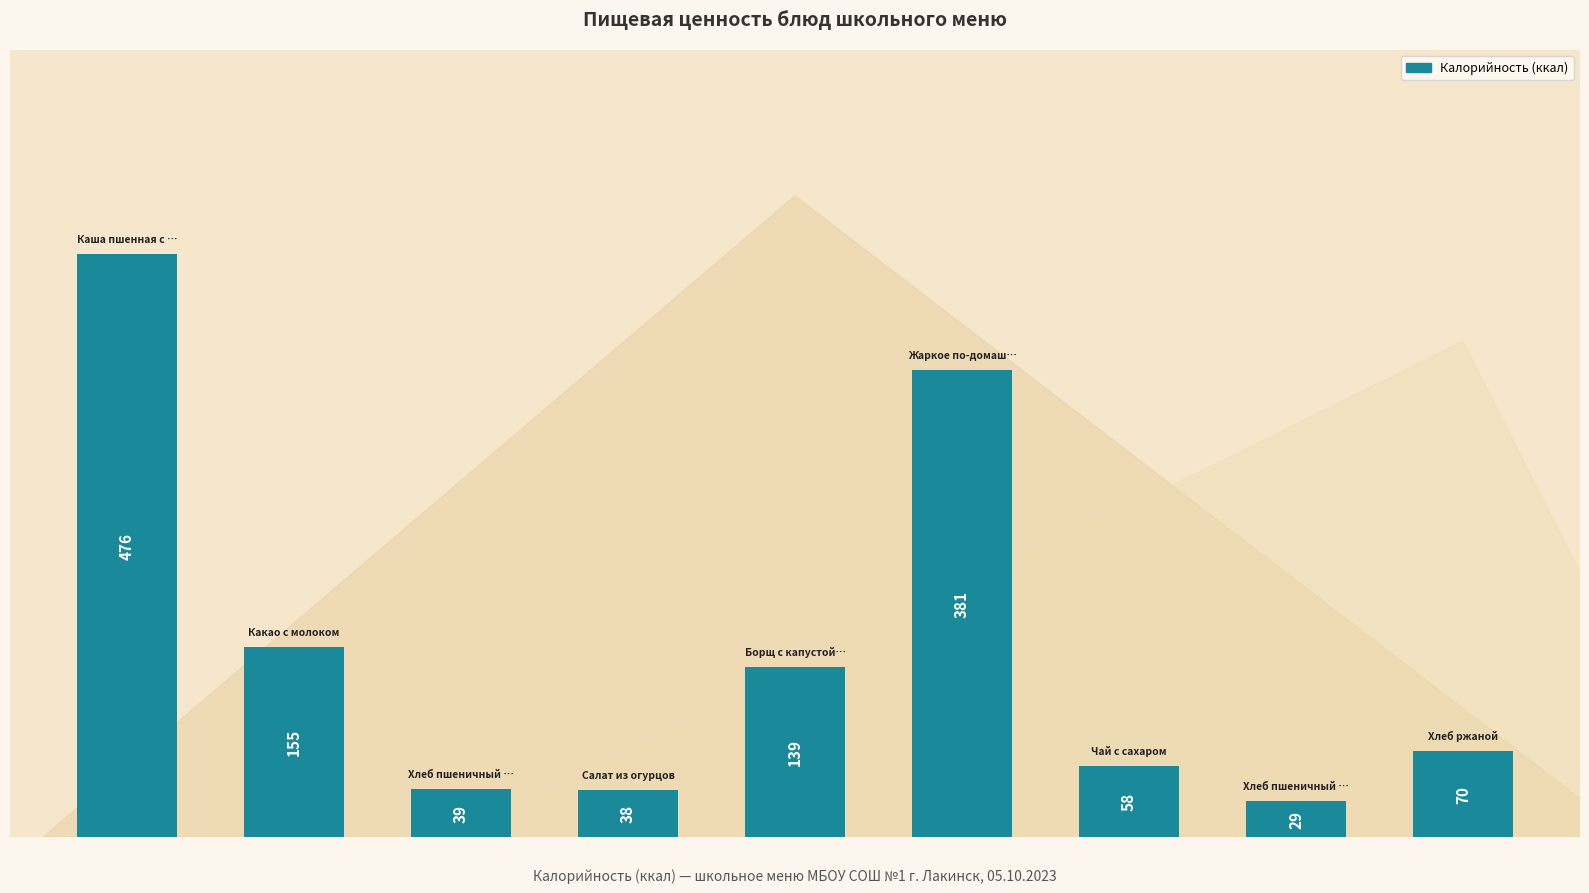

What is the minimum value shown in the chart?

29